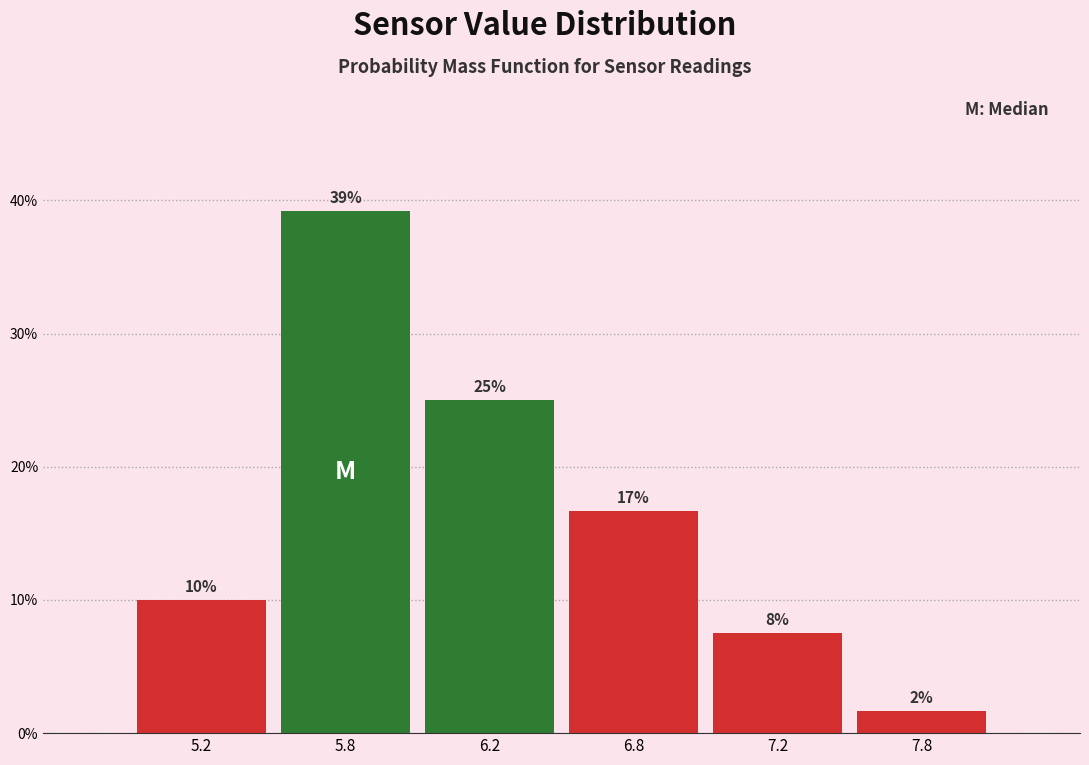

At which category does the chart reach its peak across all series?

5.8